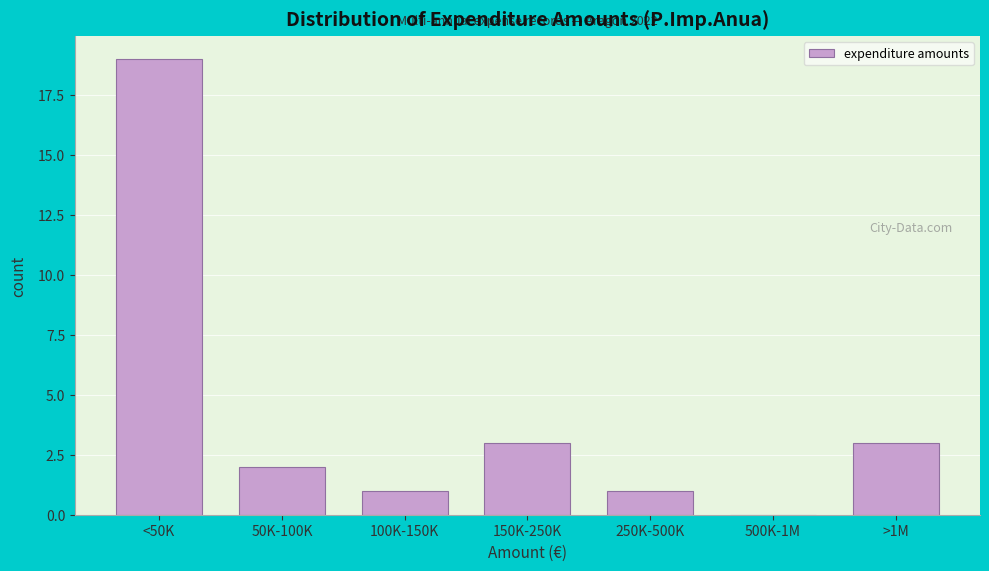

Reading left to right, extract all data points from this chart.

<50K=19	50K-100K=2	100K-150K=1	150K-250K=3	250K-500K=1	500K-1M=0	>1M=3